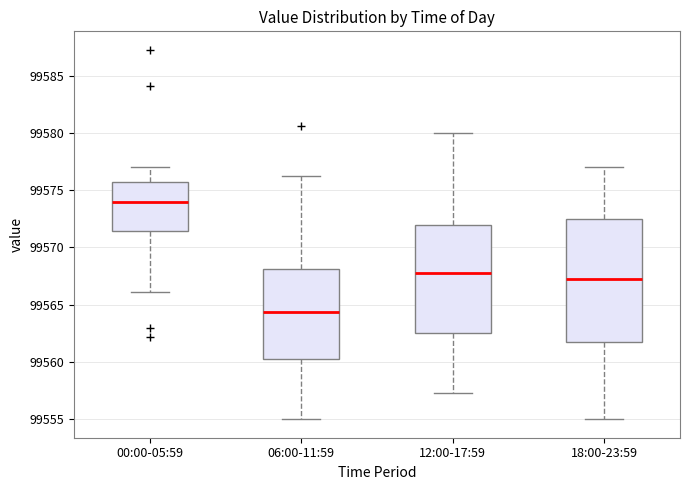

Reading left to right, transcribe this box plot: for each box, give where its median line is, the range the box spans, and where its two whiskers end, as read against the y-axis. The values are not printed on the chart, so give them approximately, as read against the axis.

00:00-05:59: median 99574.0, box 99571.5 to 99576.0, whiskers 99566.0 to 99577.0
06:00-11:59: median 99564.5, box 99560.5 to 99568.0, whiskers 99555.0 to 99576.5
12:00-17:59: median 99568.0, box 99562.5 to 99572.0, whiskers 99557.5 to 99580.0
18:00-23:59: median 99567.5, box 99562.0 to 99572.5, whiskers 99555.0 to 99577.0